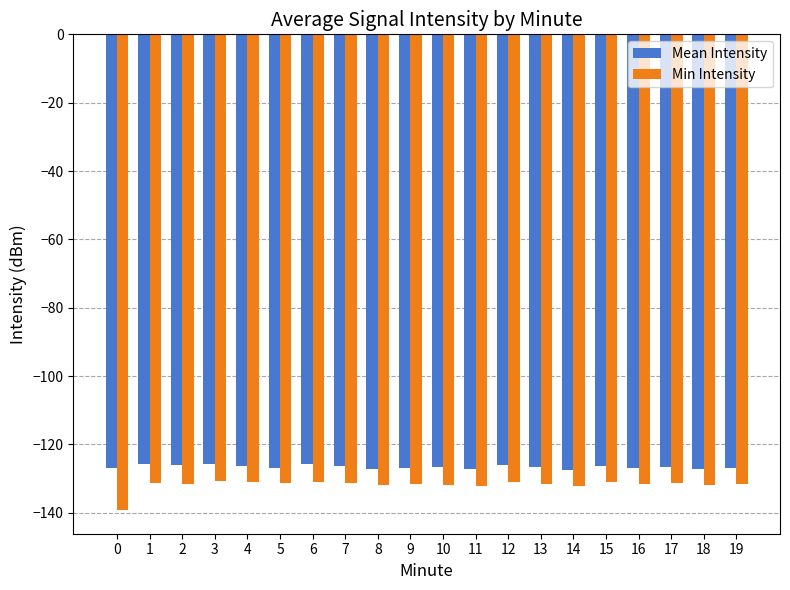

How many distinct data groups are displayed?

2